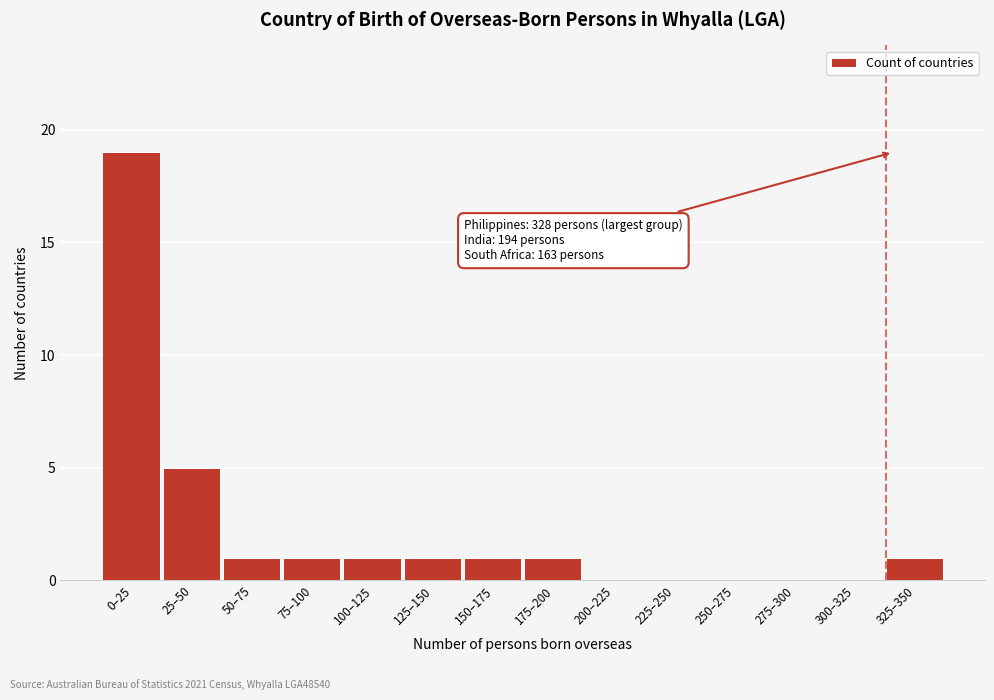

Reading left to right, extract all data points from this chart.

0–25=19	25–50=5	50–75=1	75–100=1	100–125=1	125–150=1	150–175=1	175–200=1	200–225=0	225–250=0	250–275=0	275–300=0	300–325=0	325–350=1